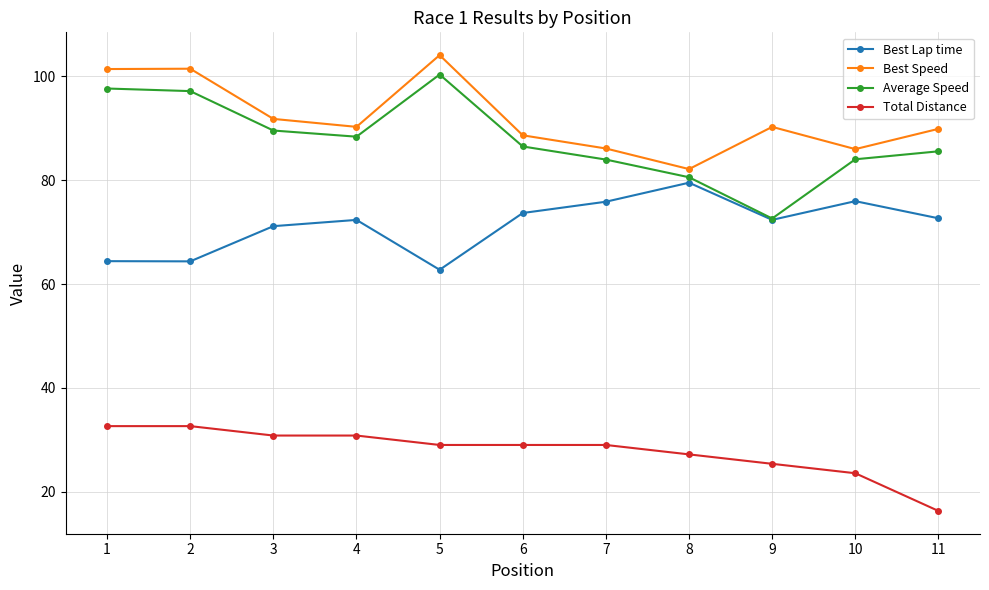

What is the average value of the Best Speed series?

92.0